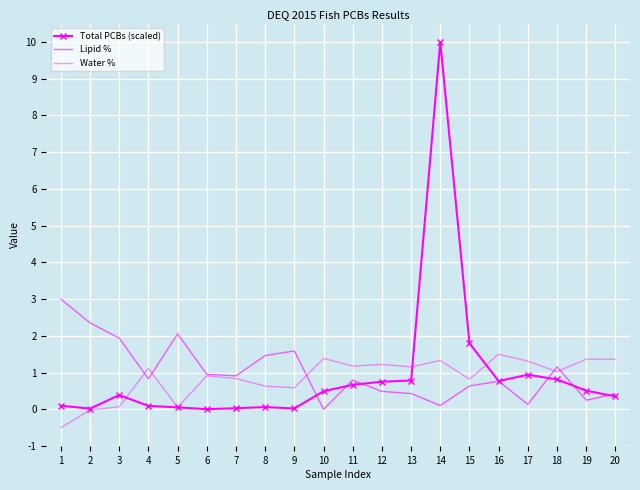

Reading left to right, extract all data points from this chart.

Total PCBs (scaled): 1=0.1	2=0.0	3=0.4	4=0.1	5=0.1	6=0.0	7=0.0	8=0.1	9=0.0	10=0.5	11=0.7	12=0.8	13=0.8	14=10.0	15=1.8	16=0.8	17=0.9	18=0.8	19=0.5	20=0.4
Lipid %: 1=3.0	2=2.4	3=1.9	4=0.8	5=2.1	6=1.0	7=0.9	8=1.5	9=1.6	10=0.0	11=0.8	12=0.5	13=0.4	14=0.1	15=0.6	16=0.8	17=0.1	18=1.2	19=0.2	20=0.4
Water %: 1=-0.5	2=-0.0	3=0.1	4=1.1	5=0.1	6=0.9	7=0.8	8=0.6	9=0.6	10=1.4	11=1.2	12=1.2	13=1.2	14=1.3	15=0.8	16=1.5	17=1.3	18=1.0	19=1.4	20=1.4